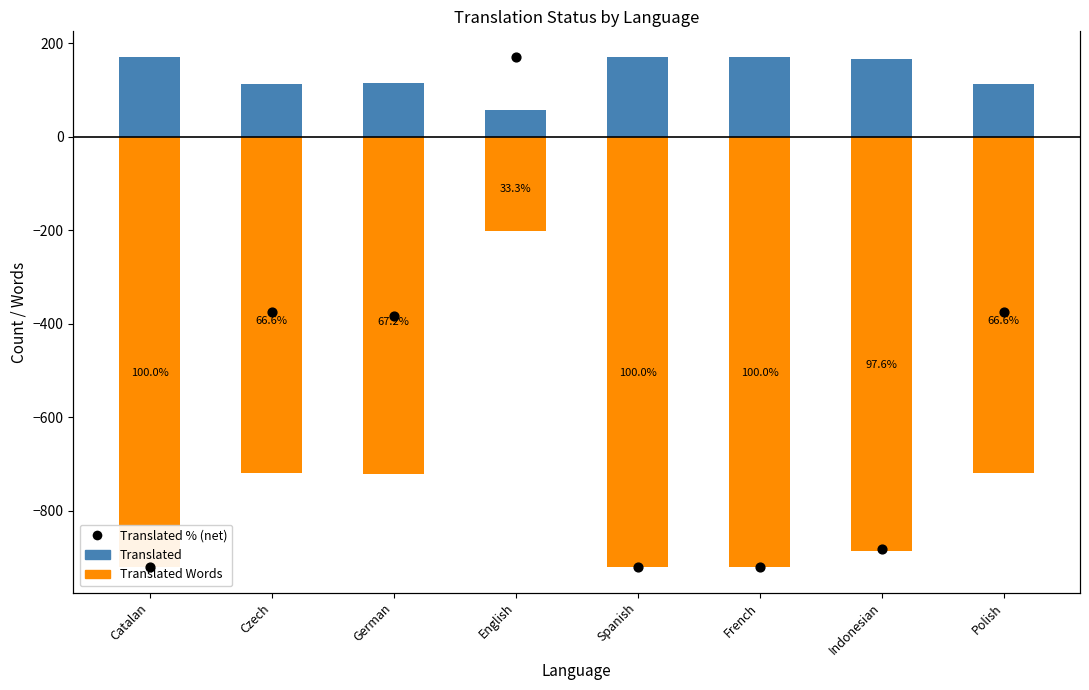

At how many categories does at least one series exceed -806?

8